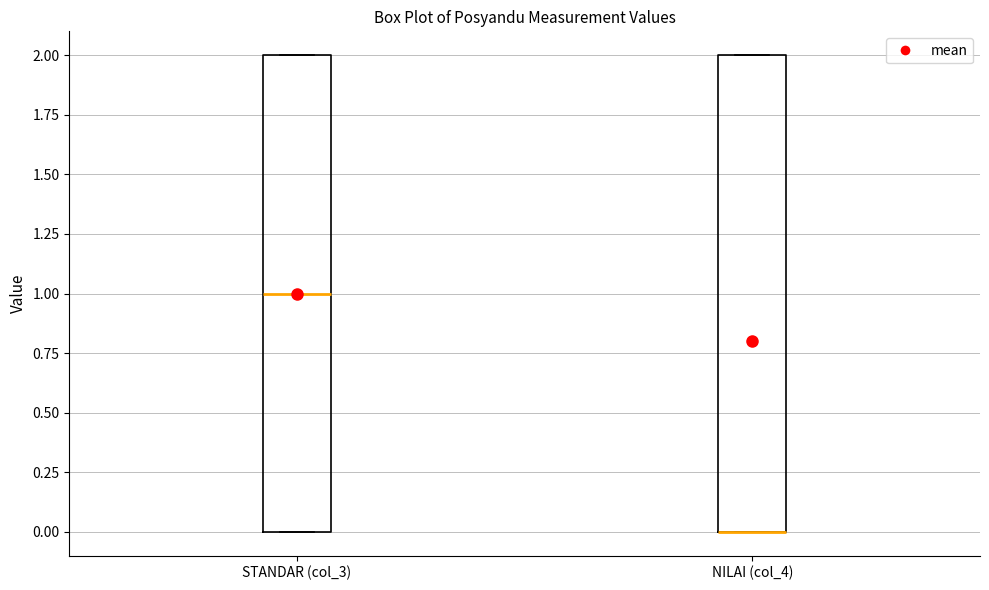

Reading left to right, transcribe this box plot: for each box, give where its median line is, the range the box spans, and where its two whiskers end, as read against the y-axis. The values are not printed on the chart, so give them approximately, as read against the axis.

STANDAR (col_3): median 1, box 0 to 2, whiskers 0 to 2
NILAI (col_4): median 0 (drawn on the box's lower edge), box 0 to 2, whiskers 0 to 2